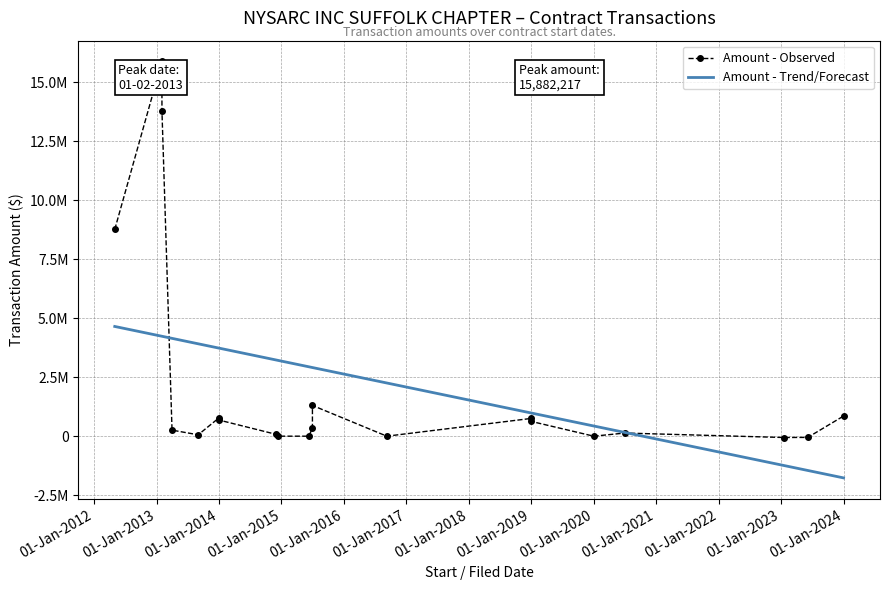

After their last crossing, which series has the higher values: Amount - Trend/Forecast or Amount - Observed?

Amount - Observed